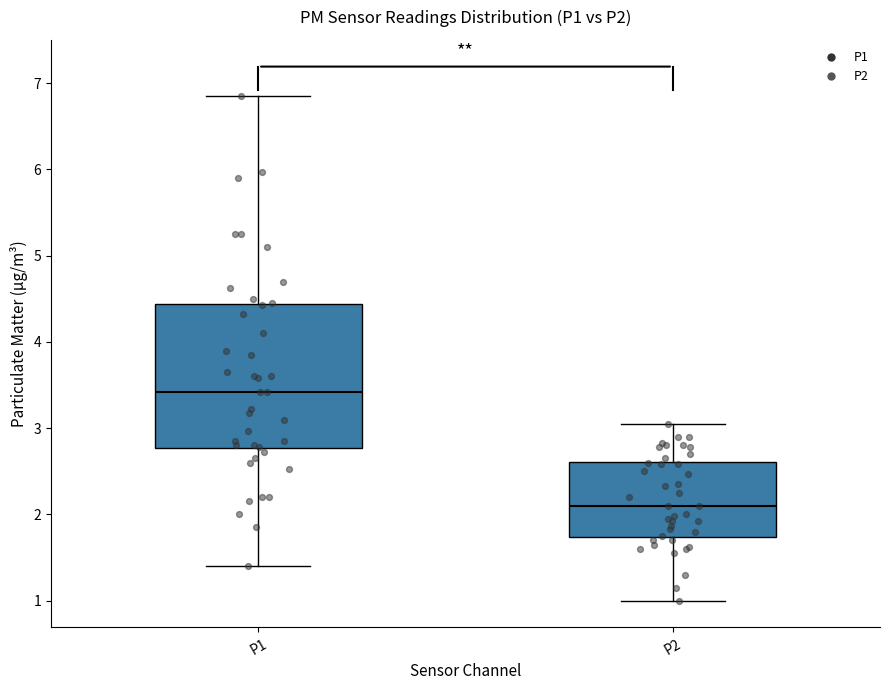

Which box has the lowest median line?

P2